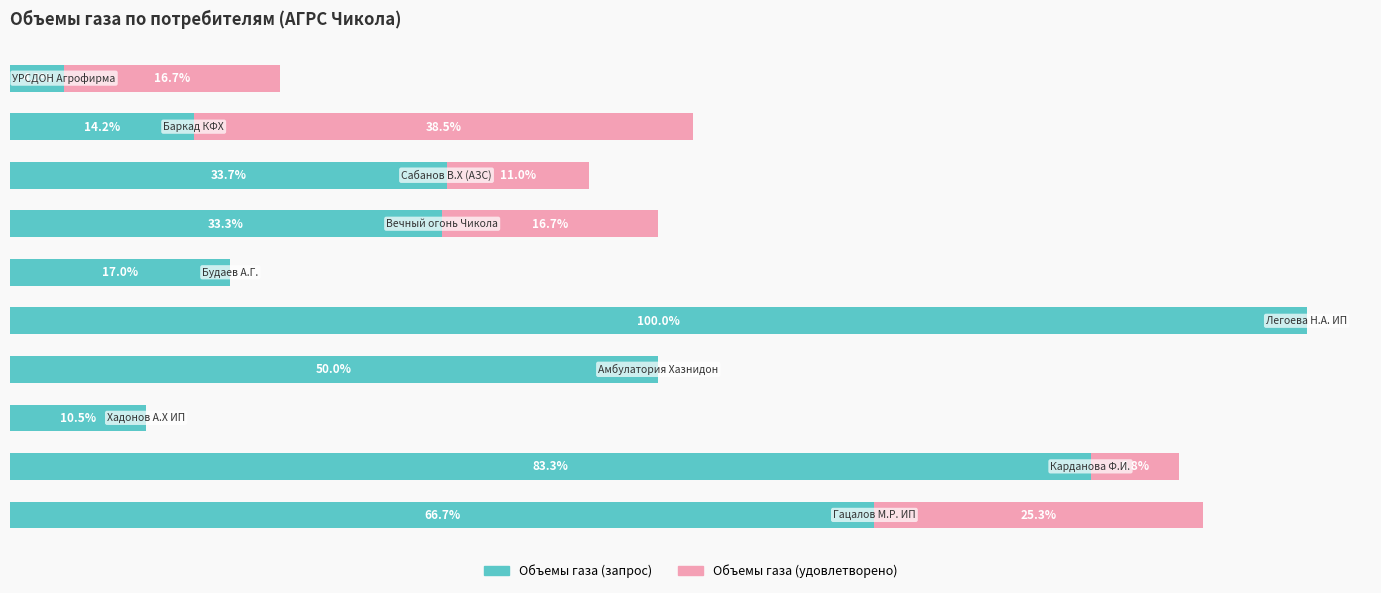

What are all the series names shown in the legend?

Объемы газа (запрос), Объемы газа (удовлетворено)